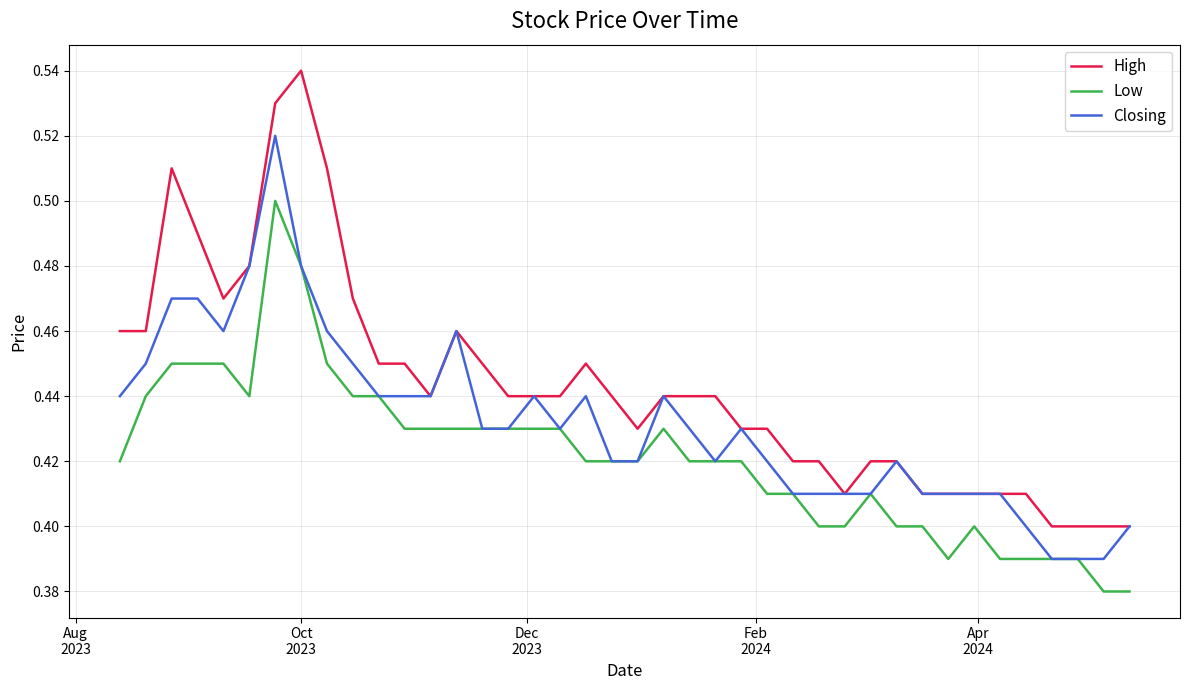

True or false: Low and High cross at least once.

False